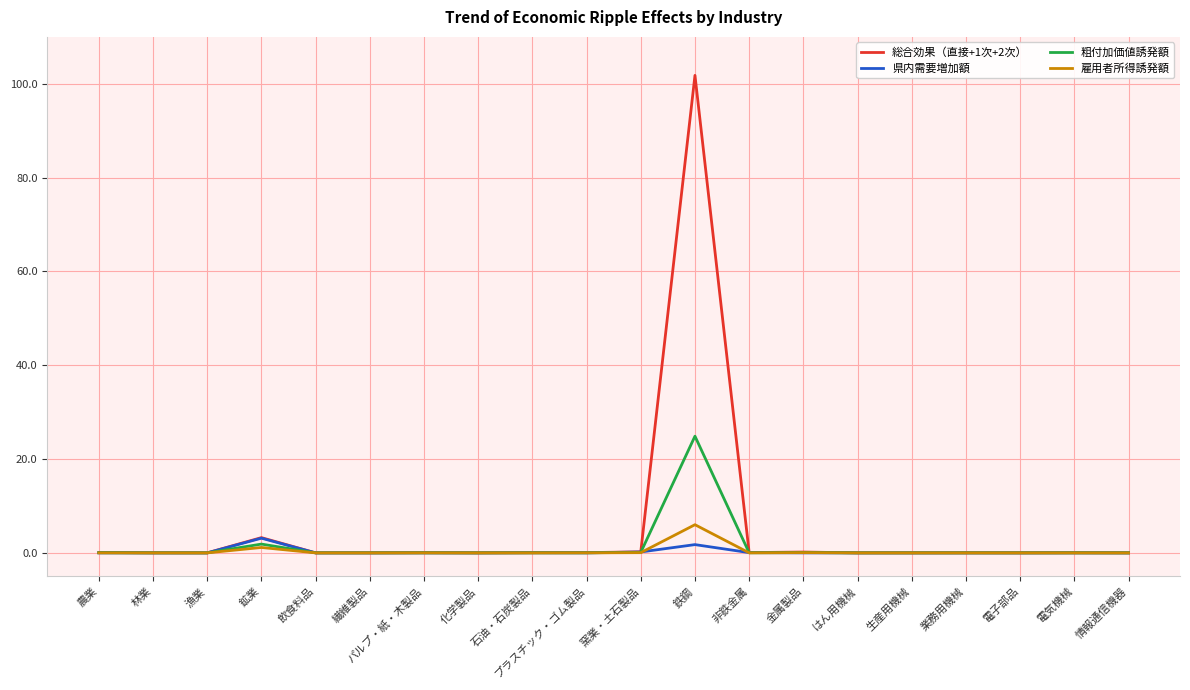

At which category is the sum across all series the highest?

鉄鋼